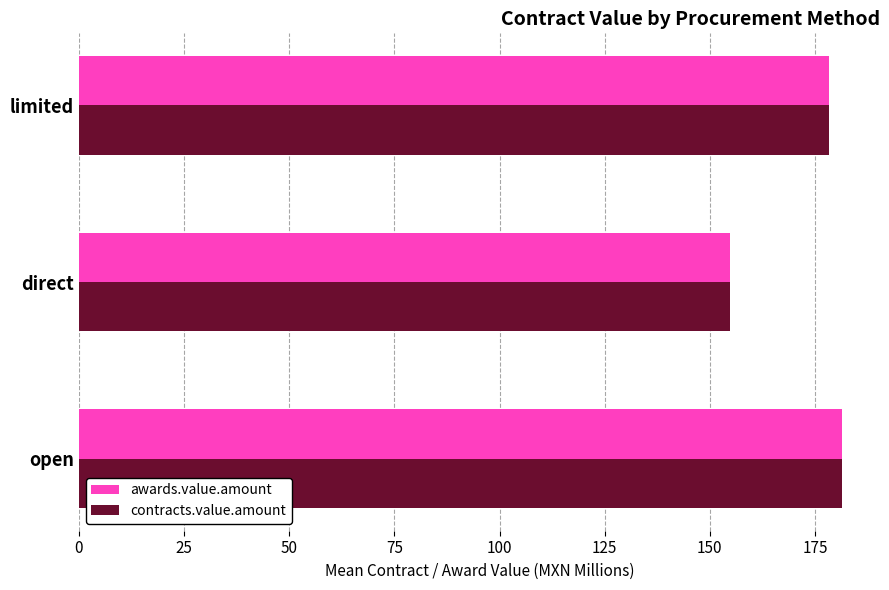

What is the total value across all series at direct?

309.6